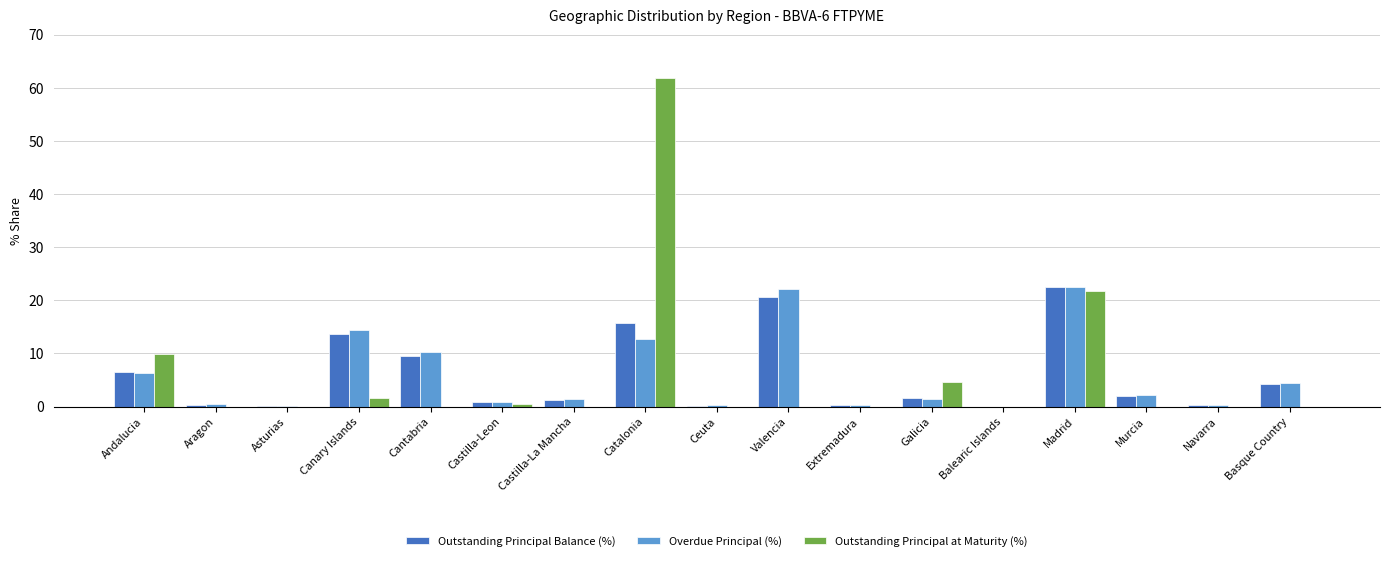

What is the sum of all Outstanding Principal Balance (%) values?

100.0